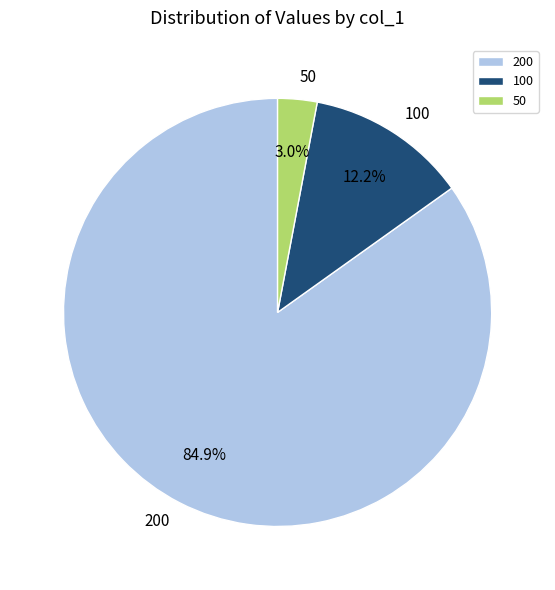

Does any single category account for the majority?

Yes